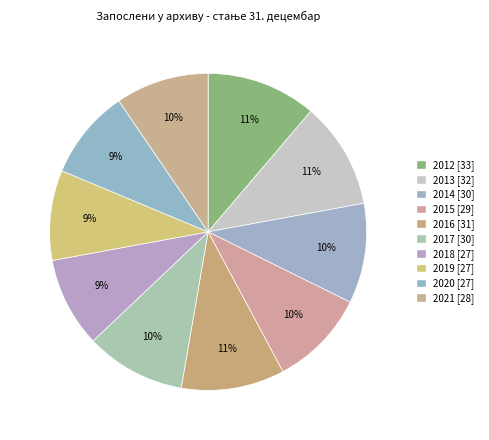

To the nearest percent, what percentage of the pie is 2013?

11%